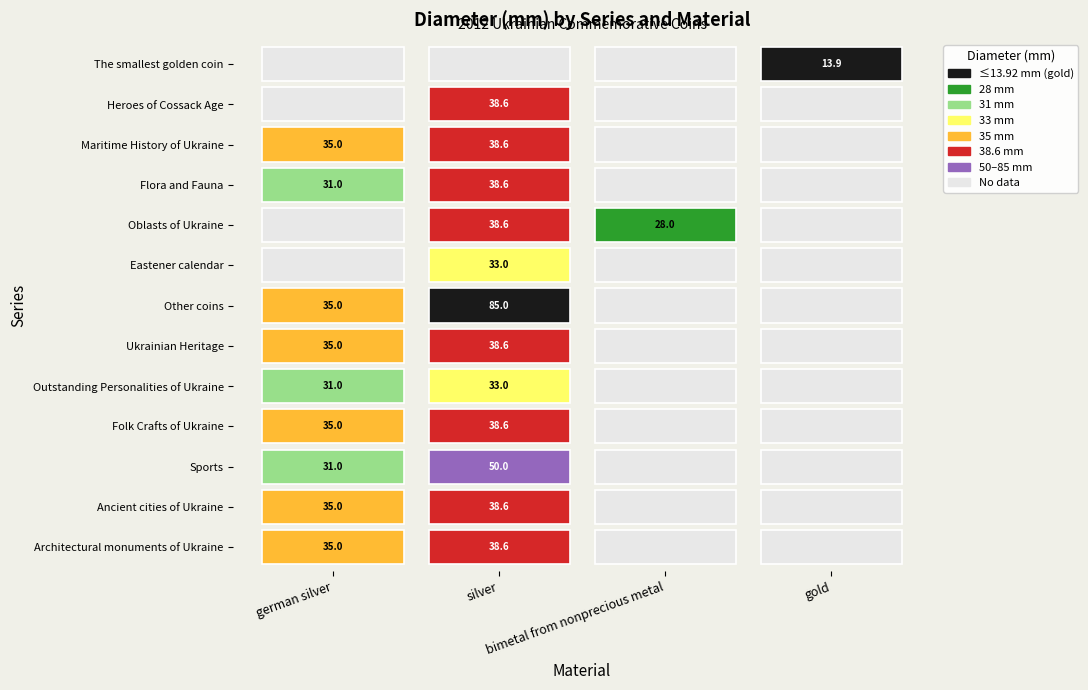

How many values in the Flora and Fauna series exceed 38?

1